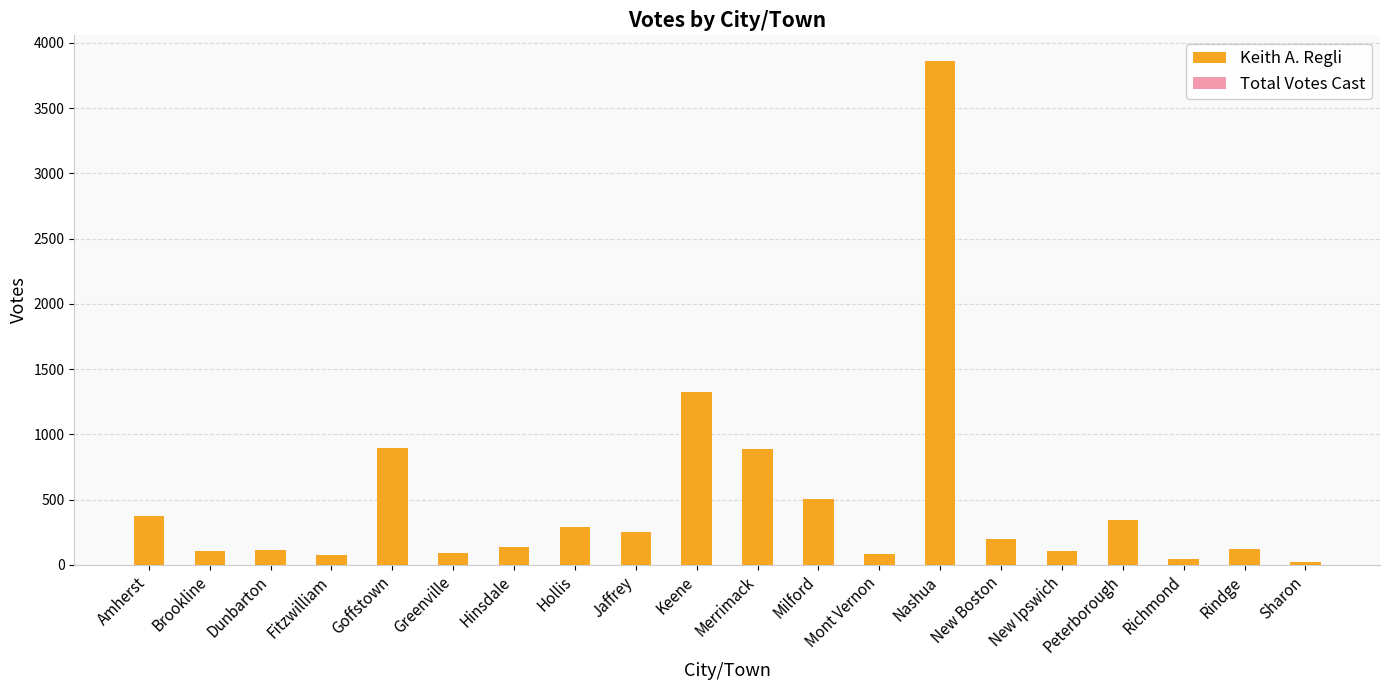

What is the total value across all series at Peterborough?

682